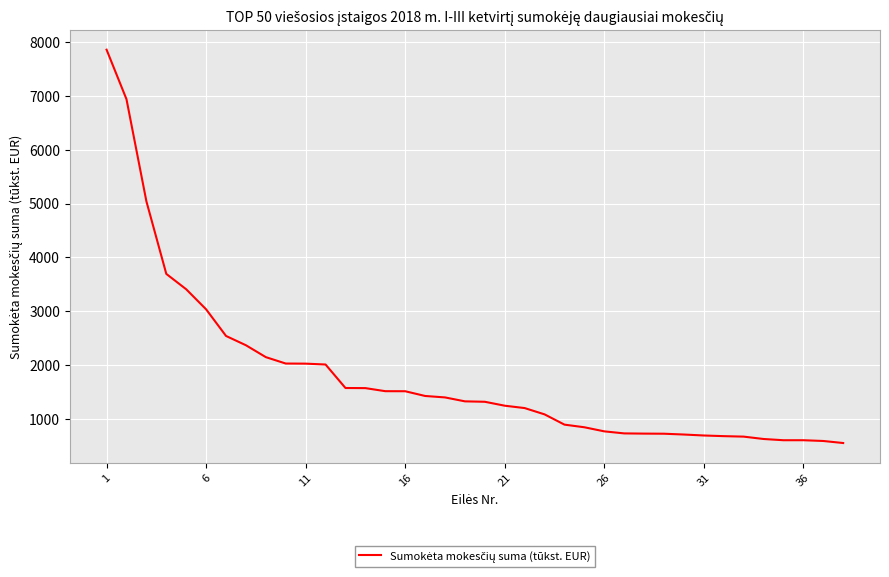

What is the difference between the maximum and minimum values?

7314